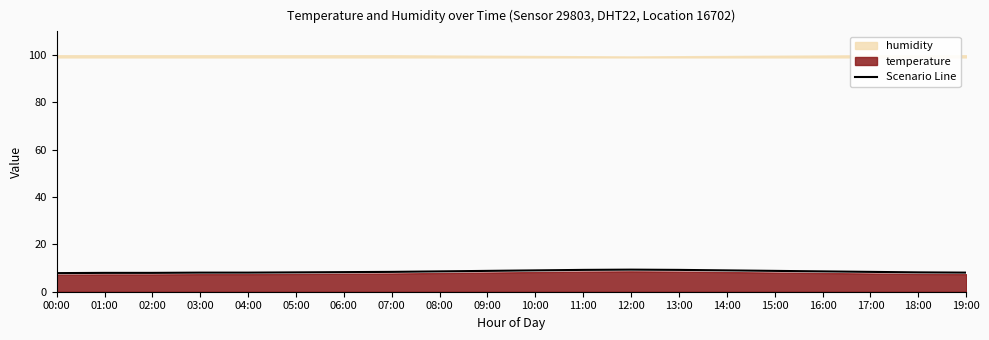

What is the minimum value for Scenario Line?

7.9